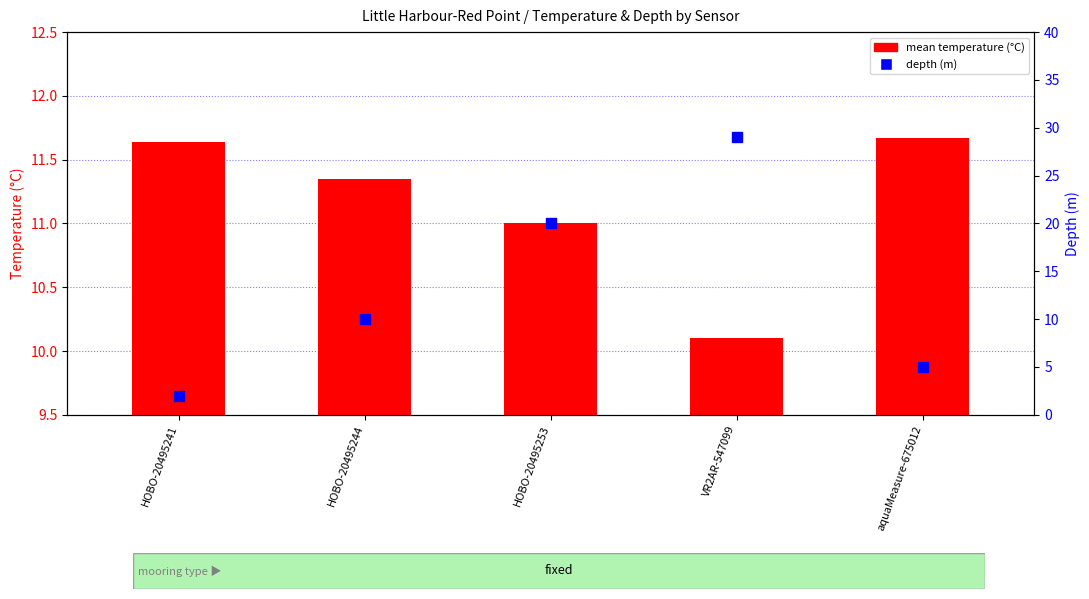

Is the value of depth (m) at HOBO-20495244 greater than the value of mean temperature (°C) at HOBO-20495241?

No